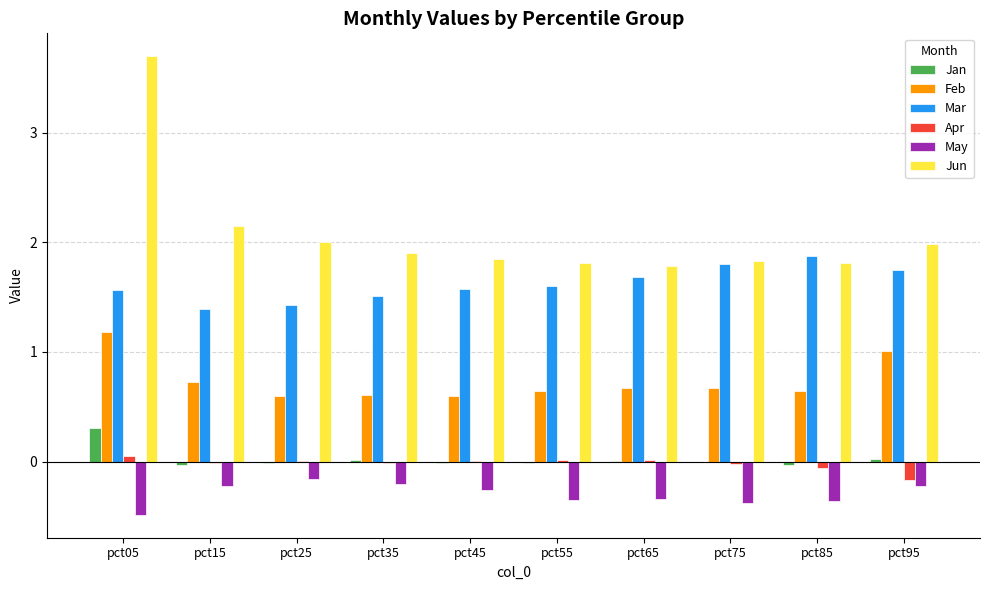

Which series changed the most between pct15 and pct95?

Mar